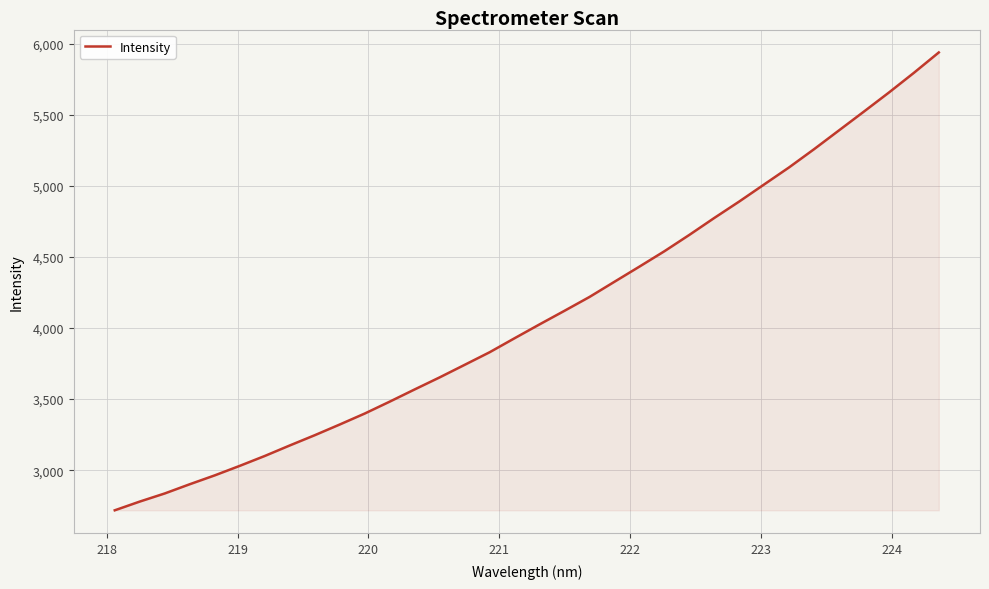

What is the difference between the maximum and minimum values?

3219.6